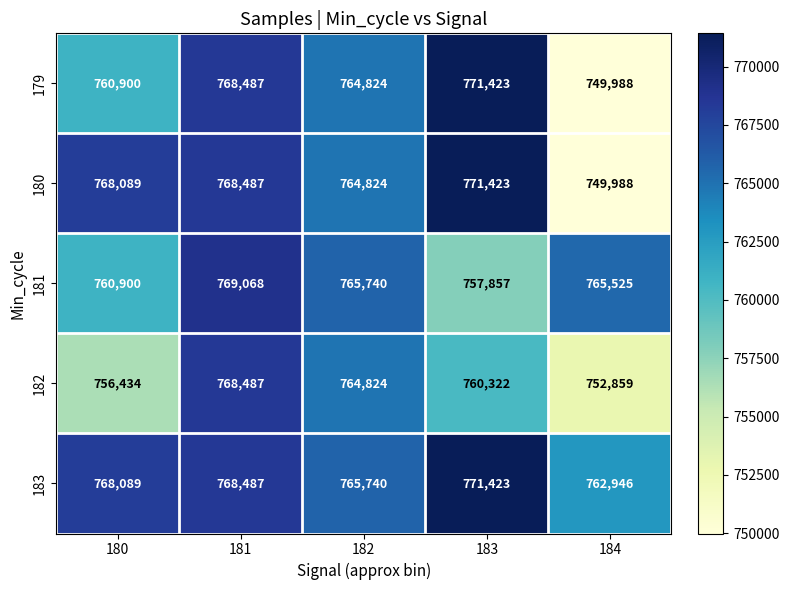

Reading left to right, what are all the values shown in this chart?

179: 180=760900	181=768487	182=764824	183=771423	184=749988
180: 180=768089	181=768487	182=764824	183=771423	184=749988
181: 180=760900	181=769068	182=765740	183=757857	184=765525
182: 180=756434	181=768487	182=764824	183=760322	184=752859
183: 180=768089	181=768487	182=765740	183=771423	184=762946